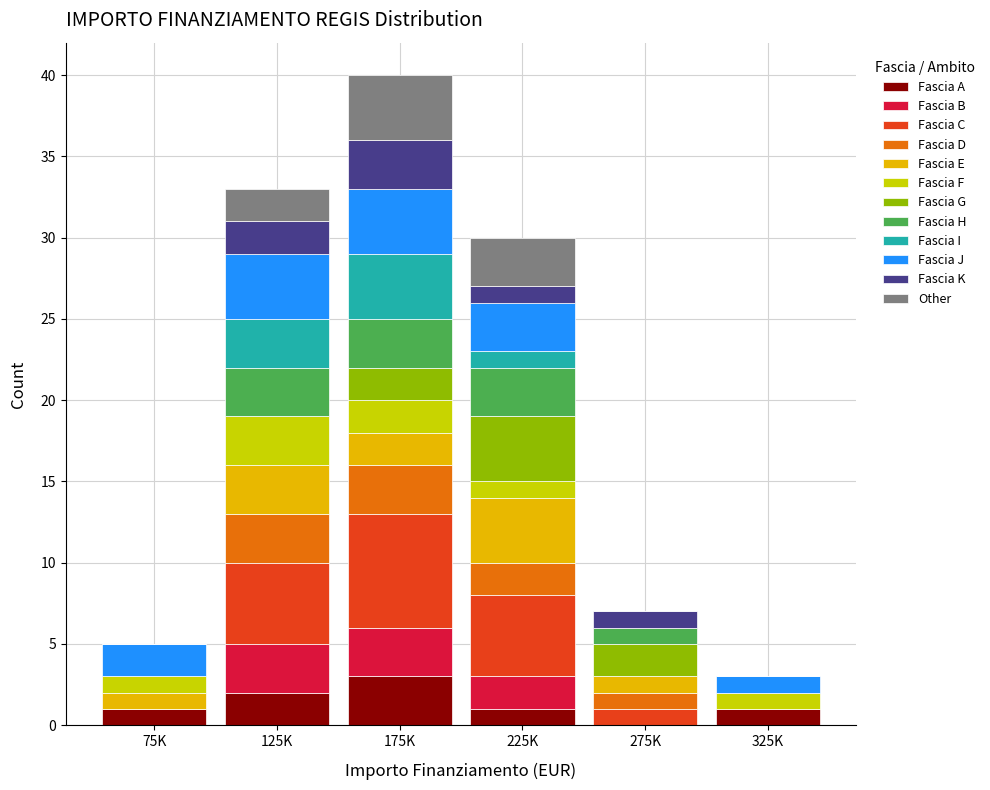

Which category has the highest value in the Fascia A series?

175K